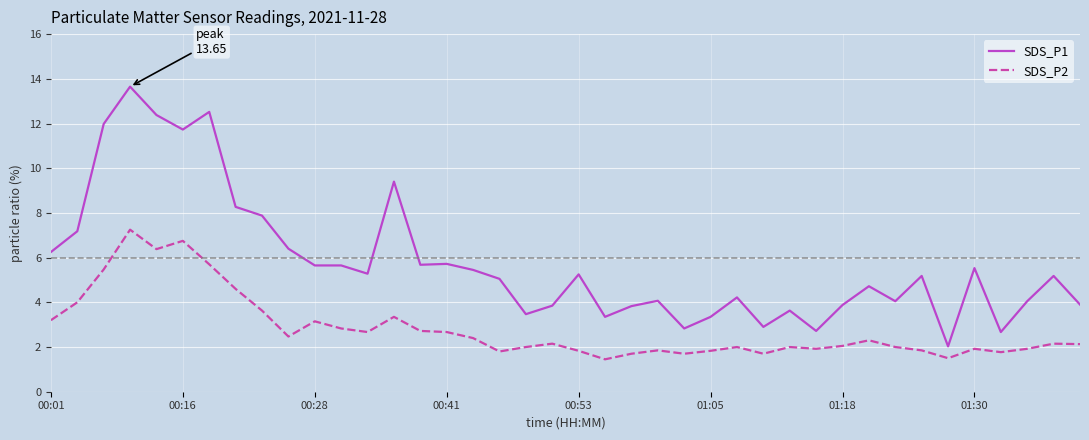

Which series has the largest total across all categories?

SDS_P1